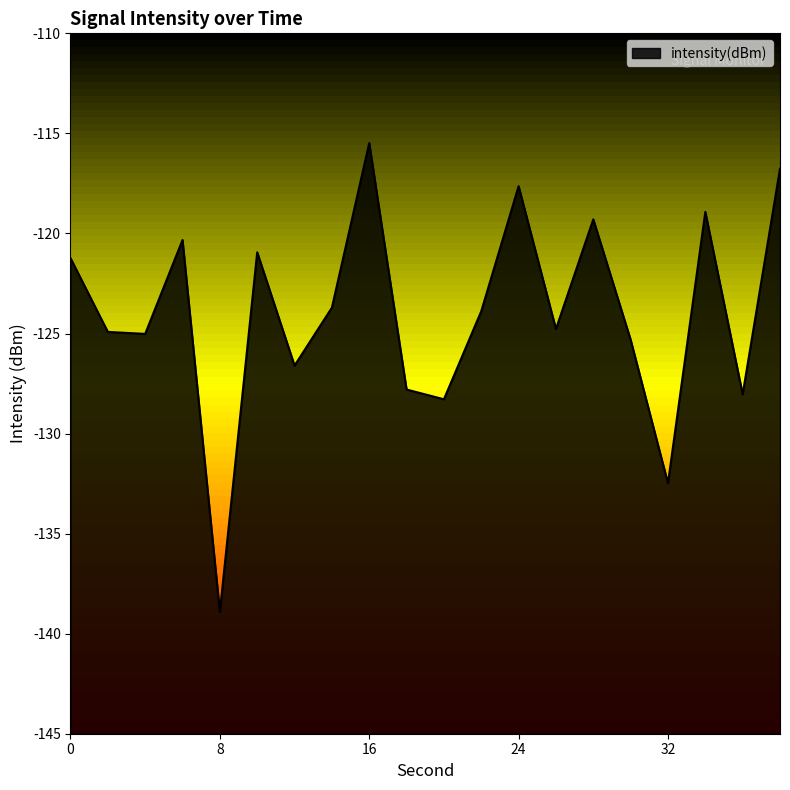

What is the change in value from 14 to 34?

+4.8